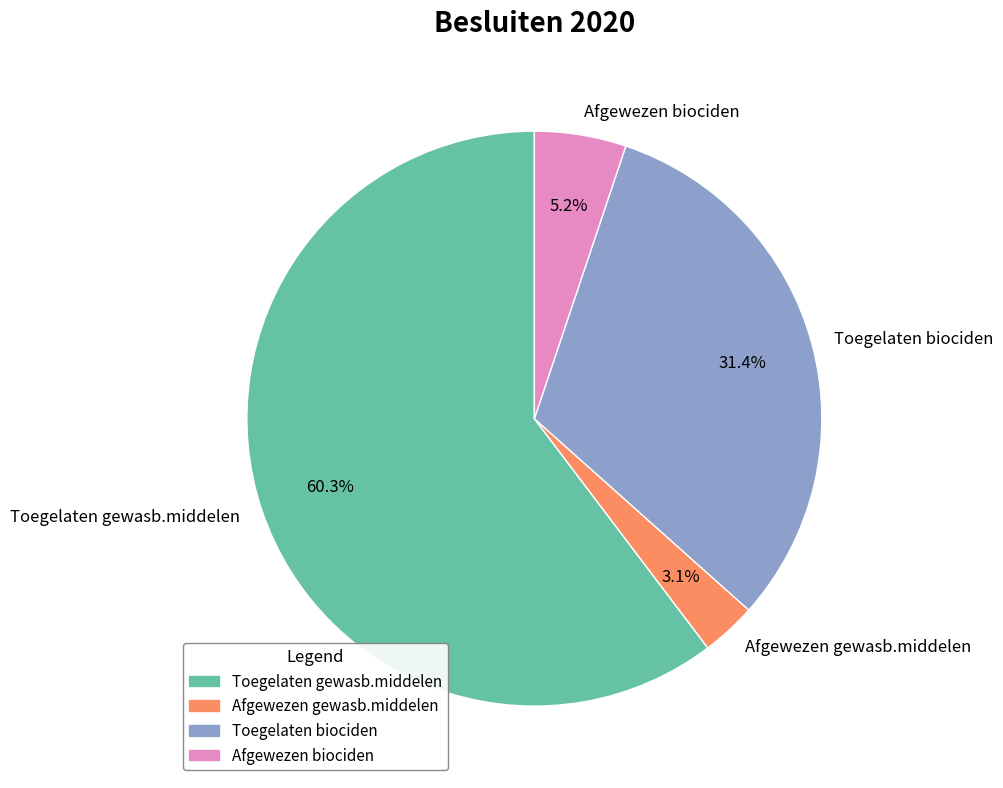

The Afgewezen biociden slice represents 5% of the pie. True or false?

True